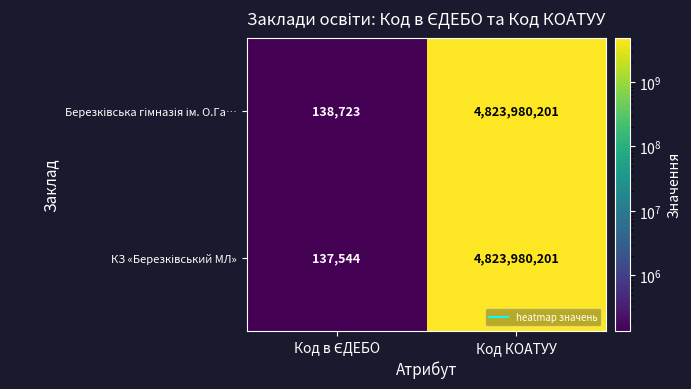

At which category is the sum across all series the highest?

Код КОАТУУ